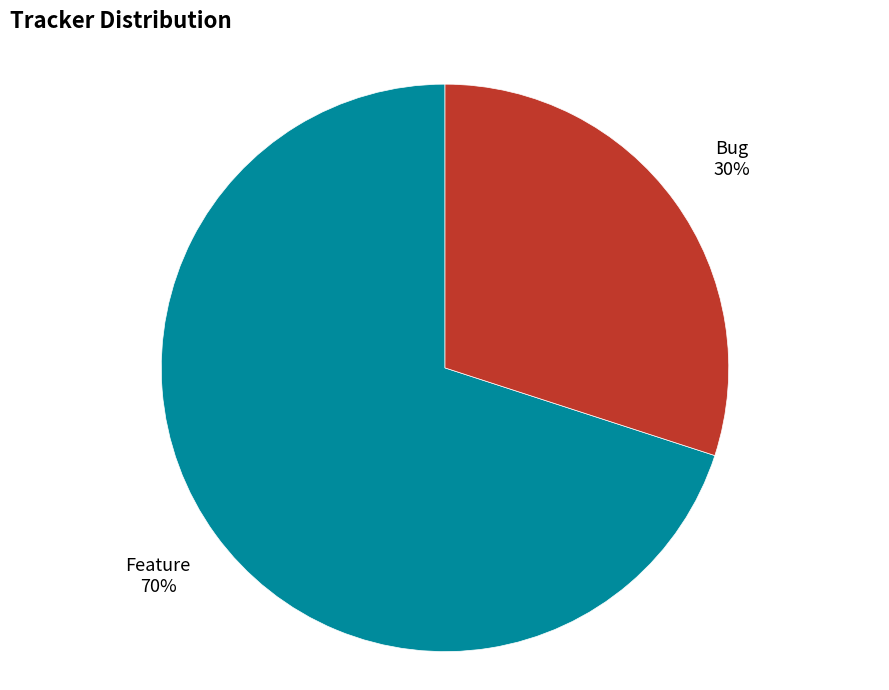

What is the largest slice in the pie chart?

Feature